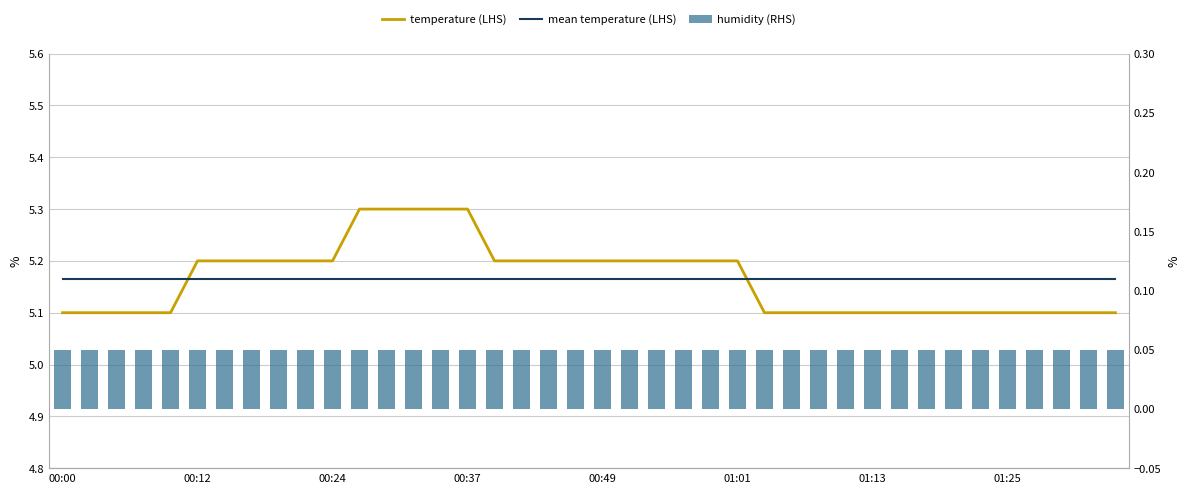

What is the lowest value of the temperature series?

5.1